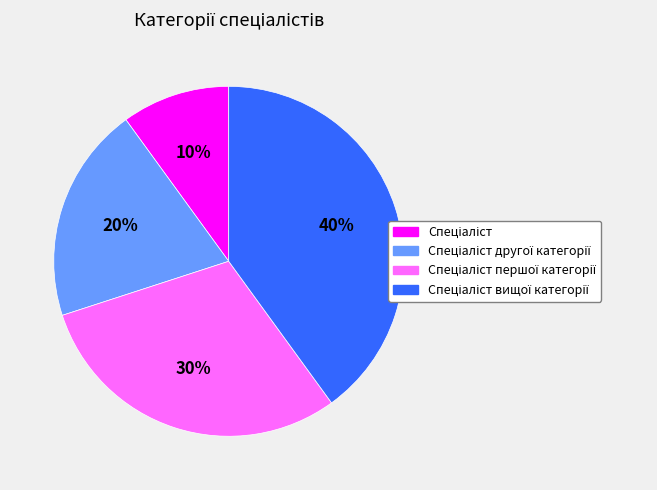

Is there a majority slice in this chart?

No